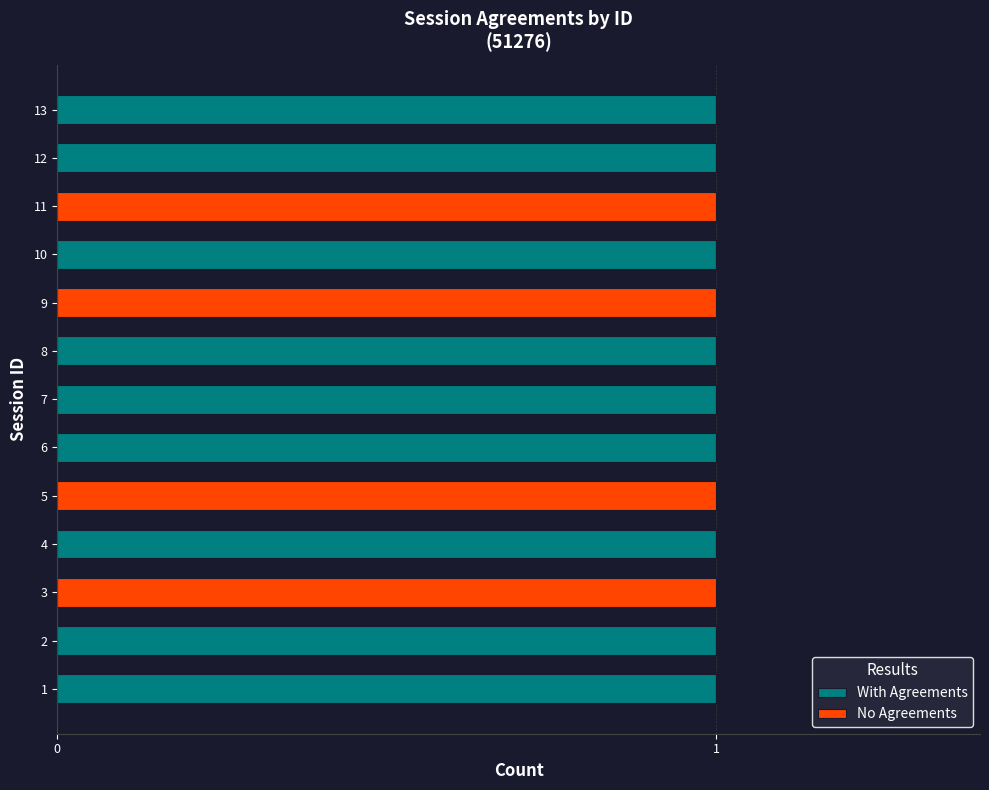

The With Agreements series shows 2 at 12. True or false?

False